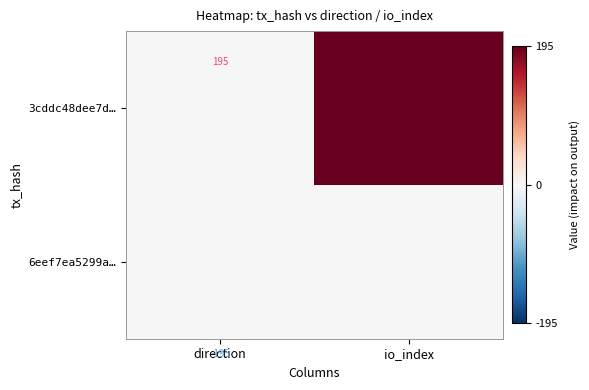

The 3cddc48dee7d… series shows 195 at direction. True or false?

True